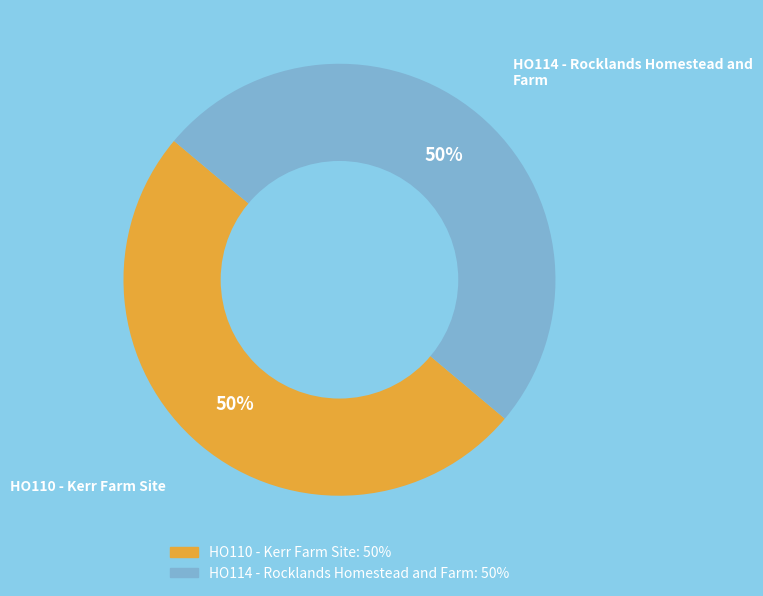

What is the ratio of the value at HO110 - Kerr Farm Site to the value at HO114 - Rocklands Homestead and Farm?

1.0